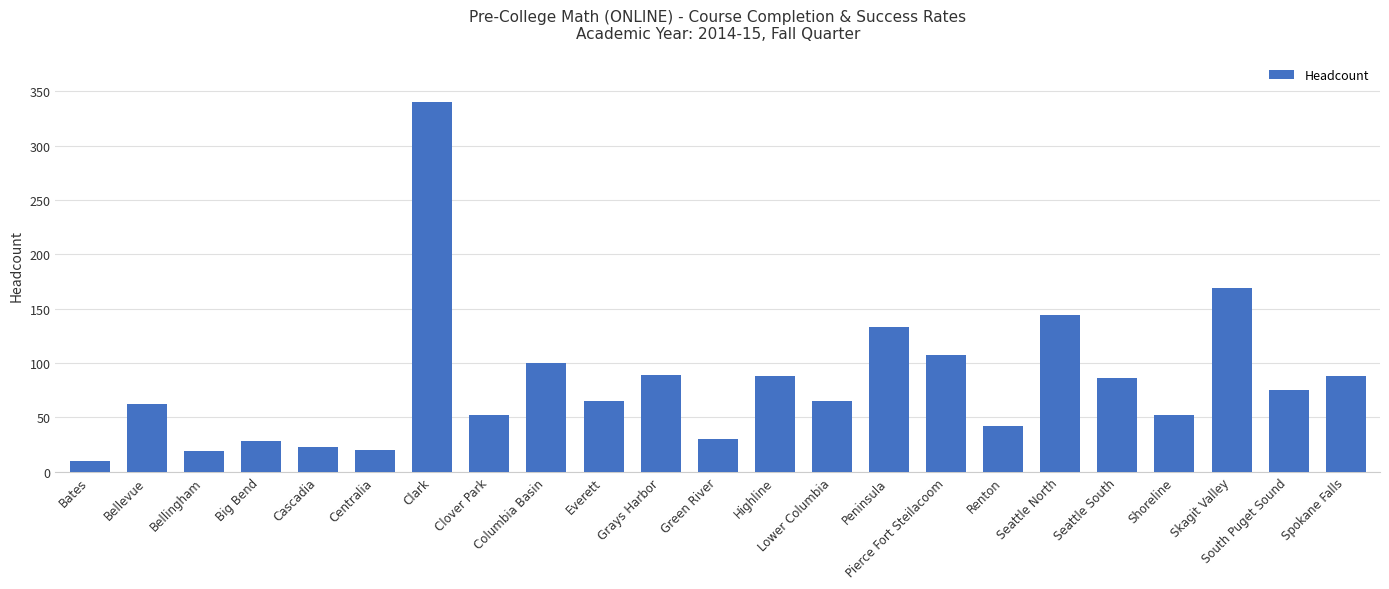

Are the bars horizontal?

No